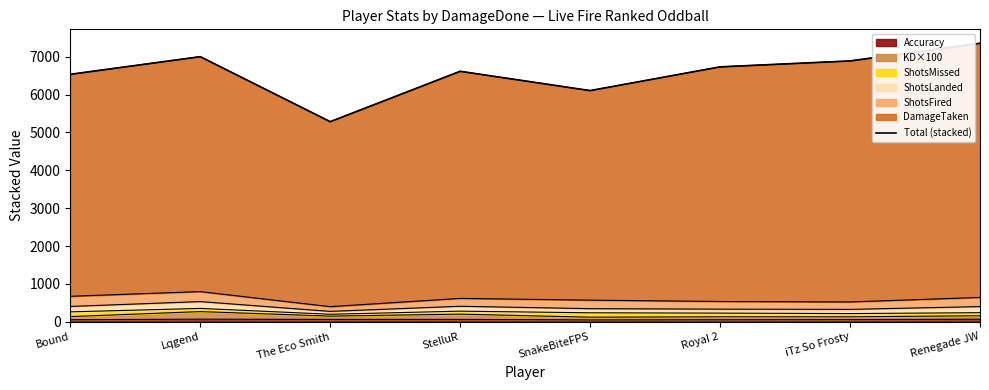

What is the difference between the values at RoyaI 2 and The Eco Smith?

1447.2